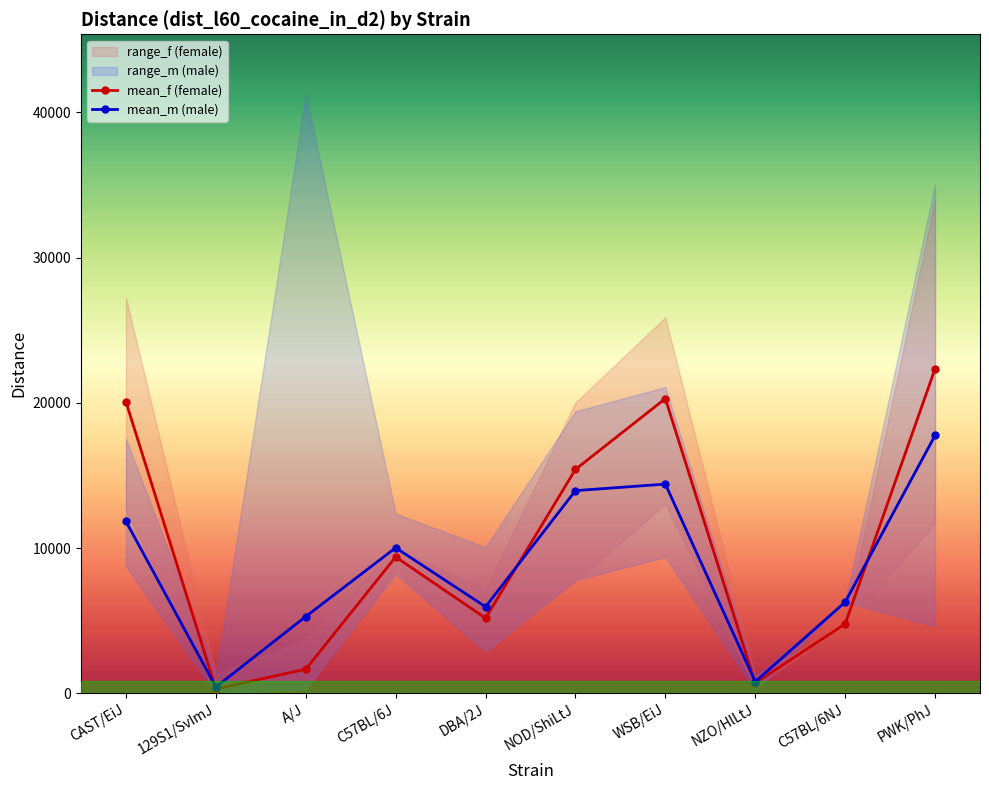

What is the difference between the maximum and second lowest values in the mean_m (male) series?

16958.5